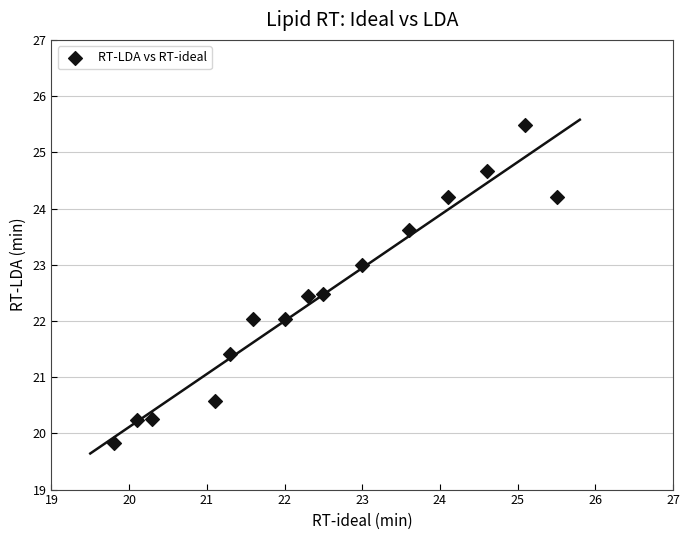

What is the range of Y values (max minus min)?

5.7